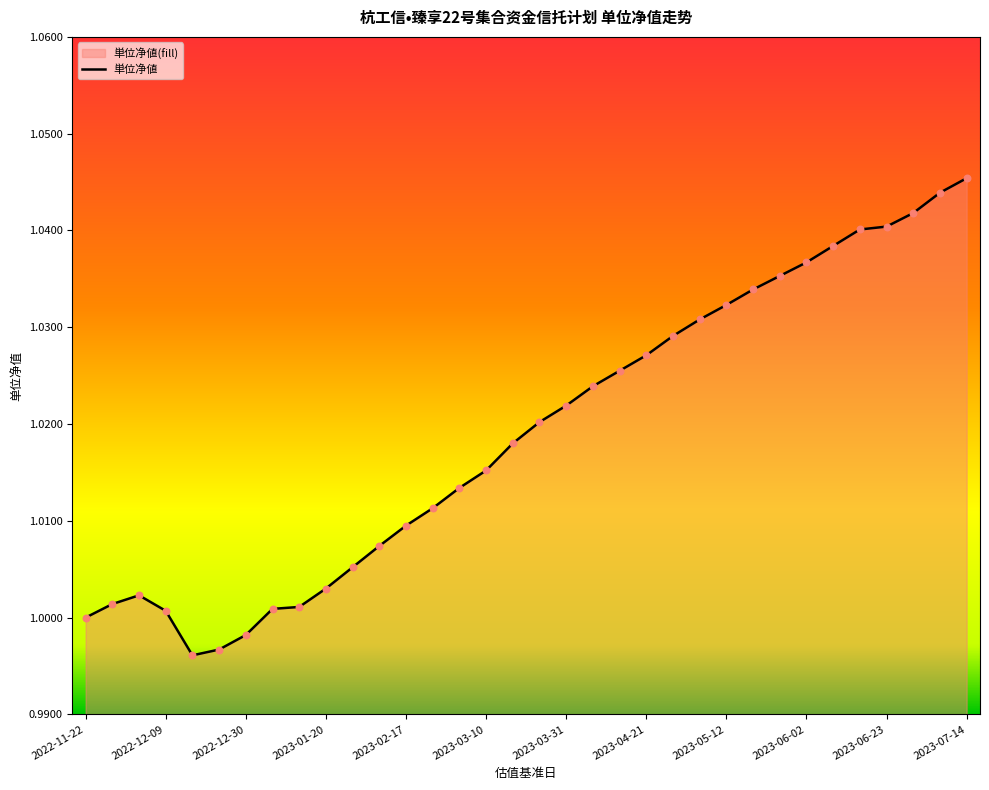

Which has a higher value, 2023-04-21 or 2022-12-30?

2023-04-21